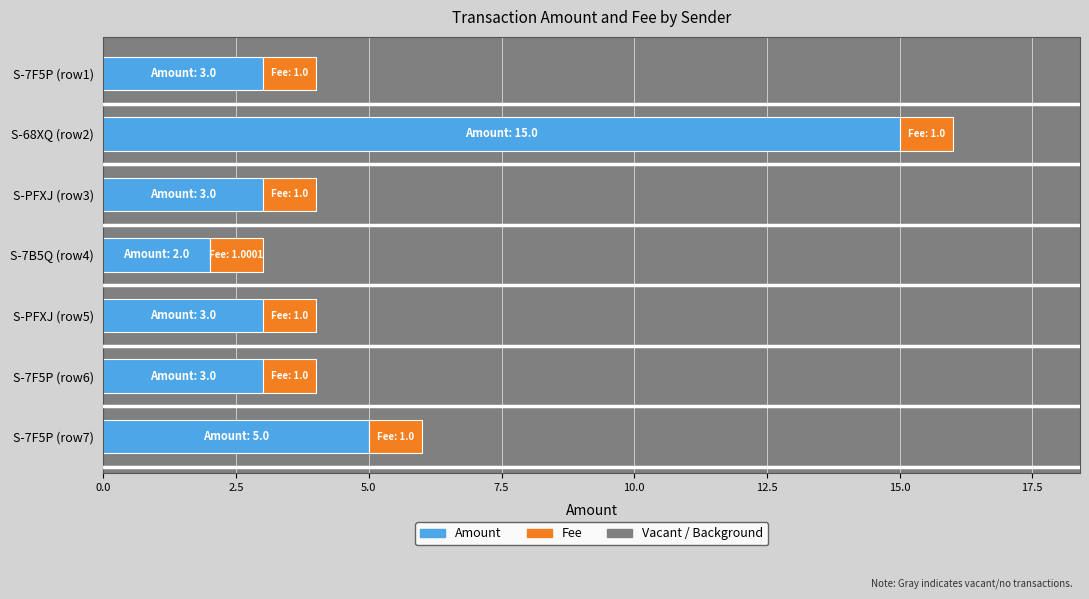

At which label is Amount closest to 8?

S-7F5P (row7)